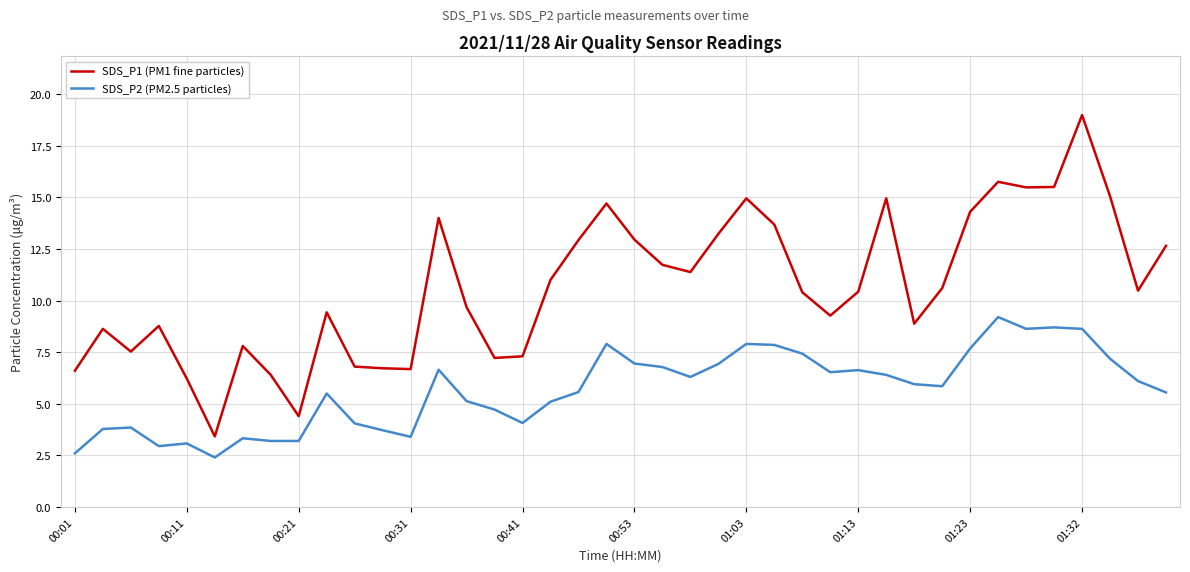

In SDS_P2 (PM2.5 particles), how many points are higher than both neighbors (excluding endpoints)?

10